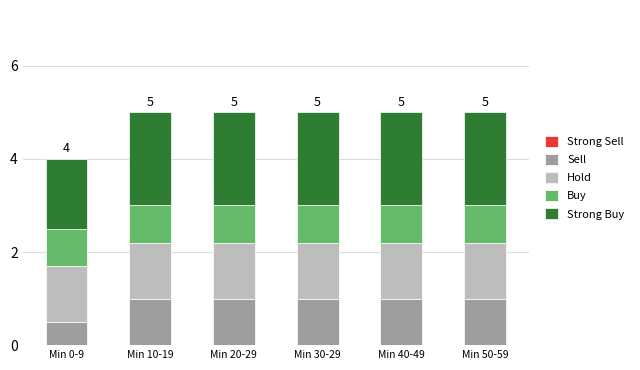

What is the difference between the second highest and minimum values in the Sell series?

0.5